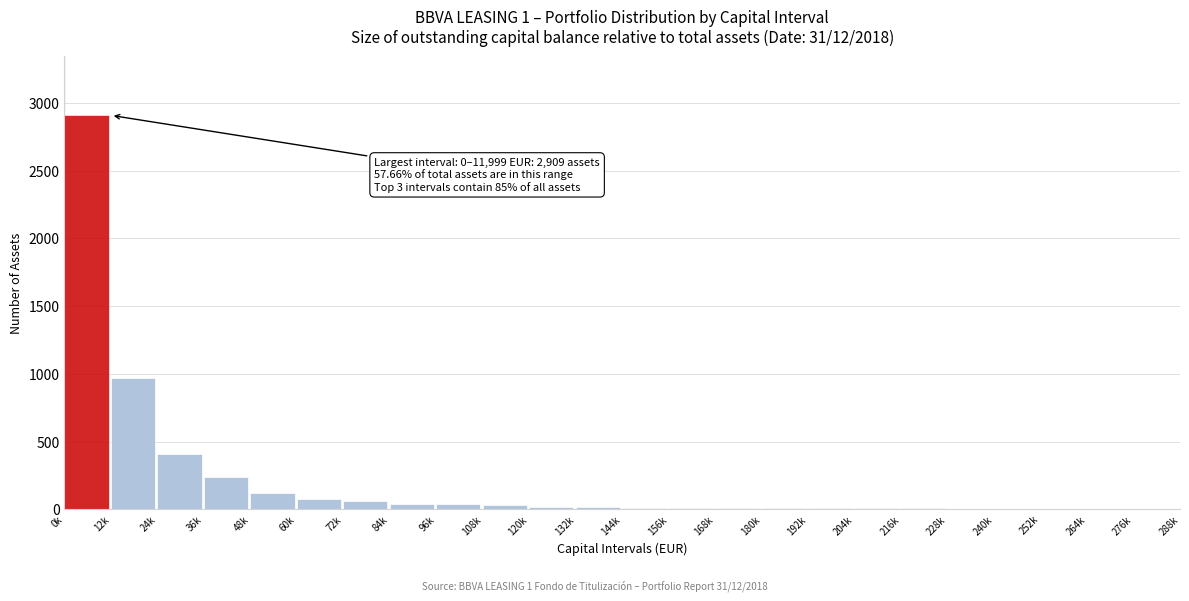

What is the greatest value displayed?

2909